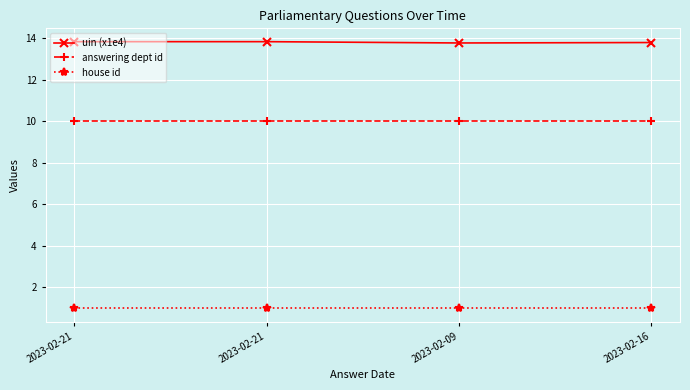

What are all the series names shown in the legend?

uin (x1e4), answering dept id, house id